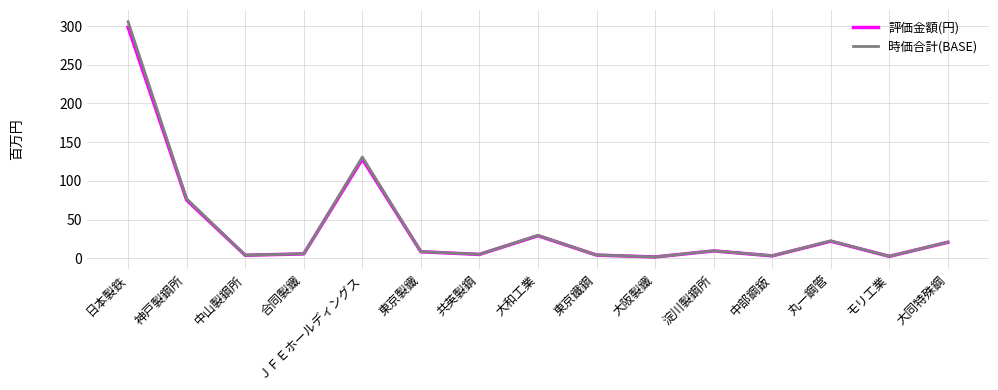

At which label is 時価合計(BASE) closest to 153?

ＪＦＥホールディングス